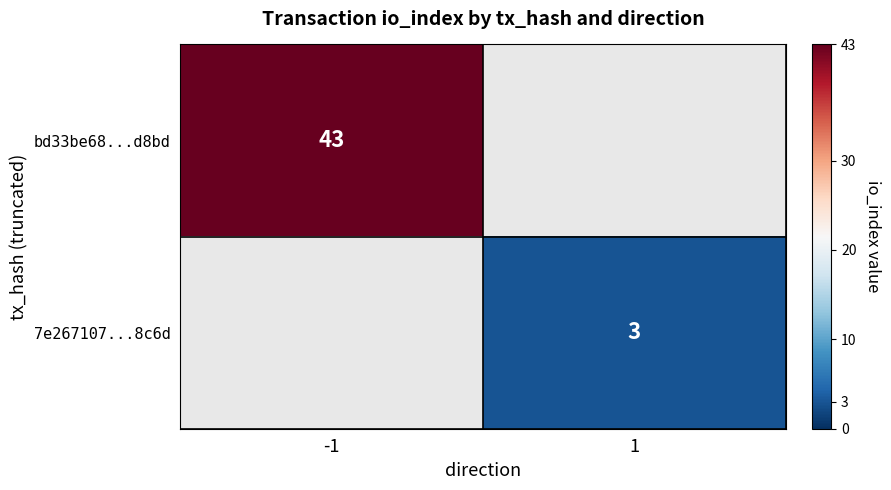

The 7e267107...8c6d series shows 2 at 1. True or false?

False